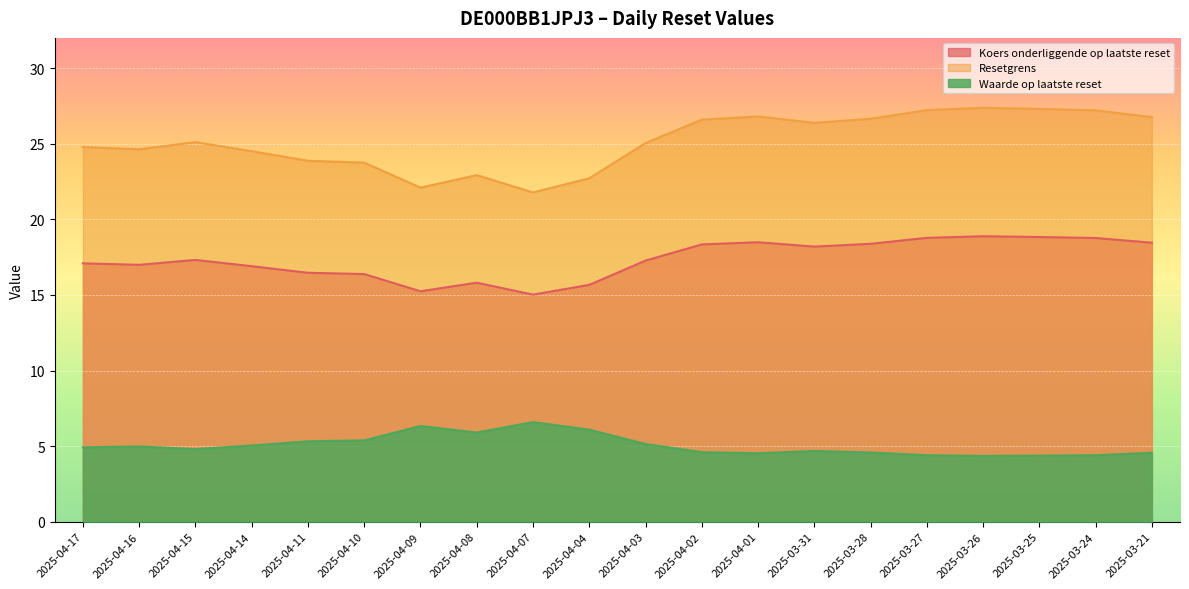

What is the sum of the Koers onderliggende op laatste reset values at 2025-03-25 and 2025-04-15?

36.1